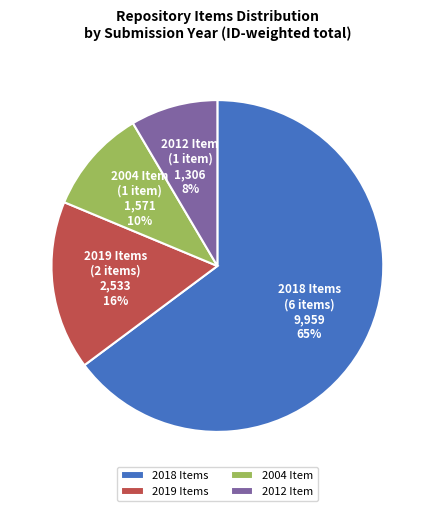

Is it true that 2019 Items is 24% of the pie?

False